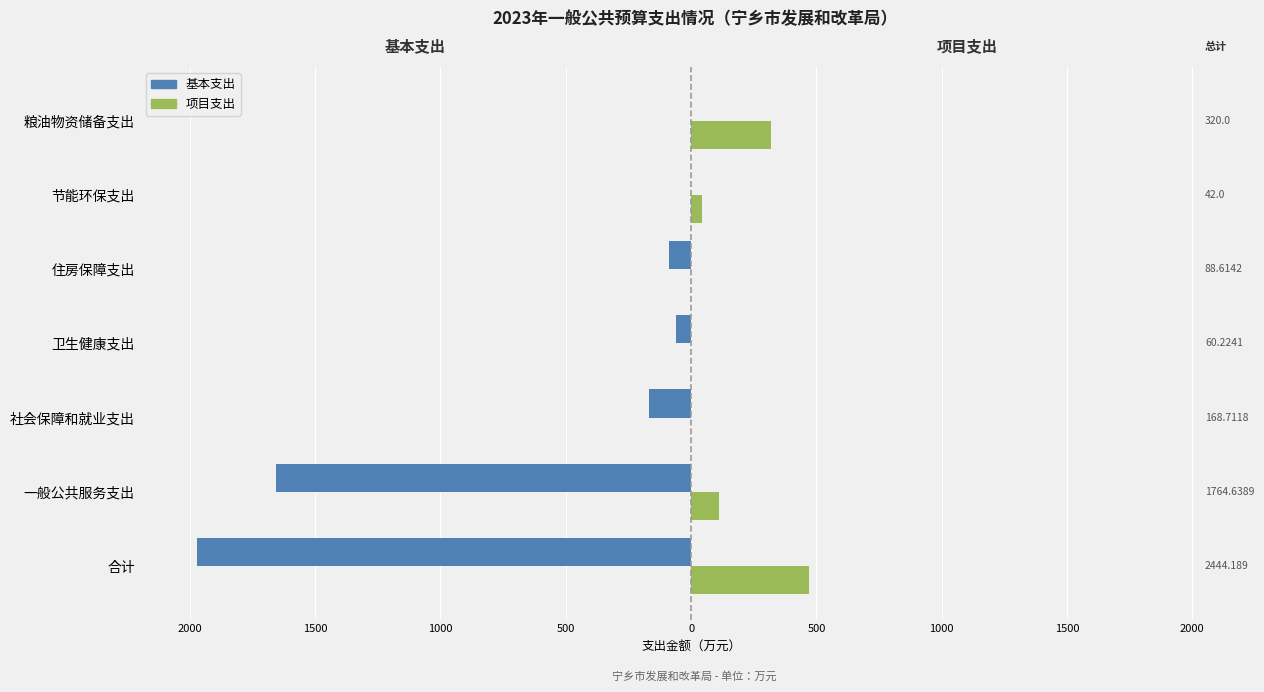

What are all the series names shown in the legend?

基本支出, 项目支出